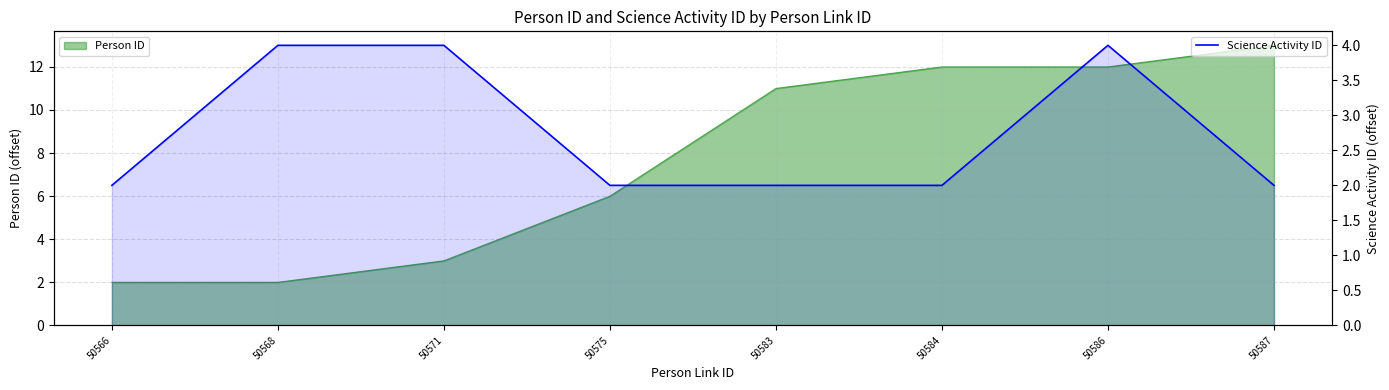

How many values exceed 2?

3